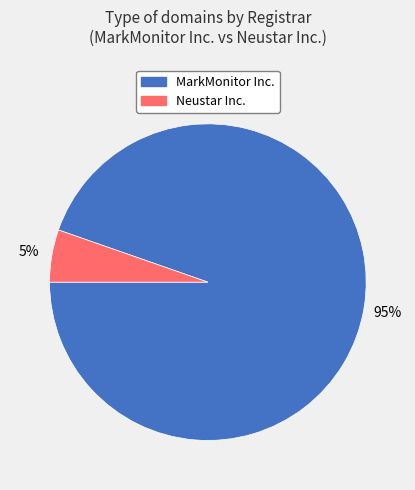

How many segments does this pie chart have?

2